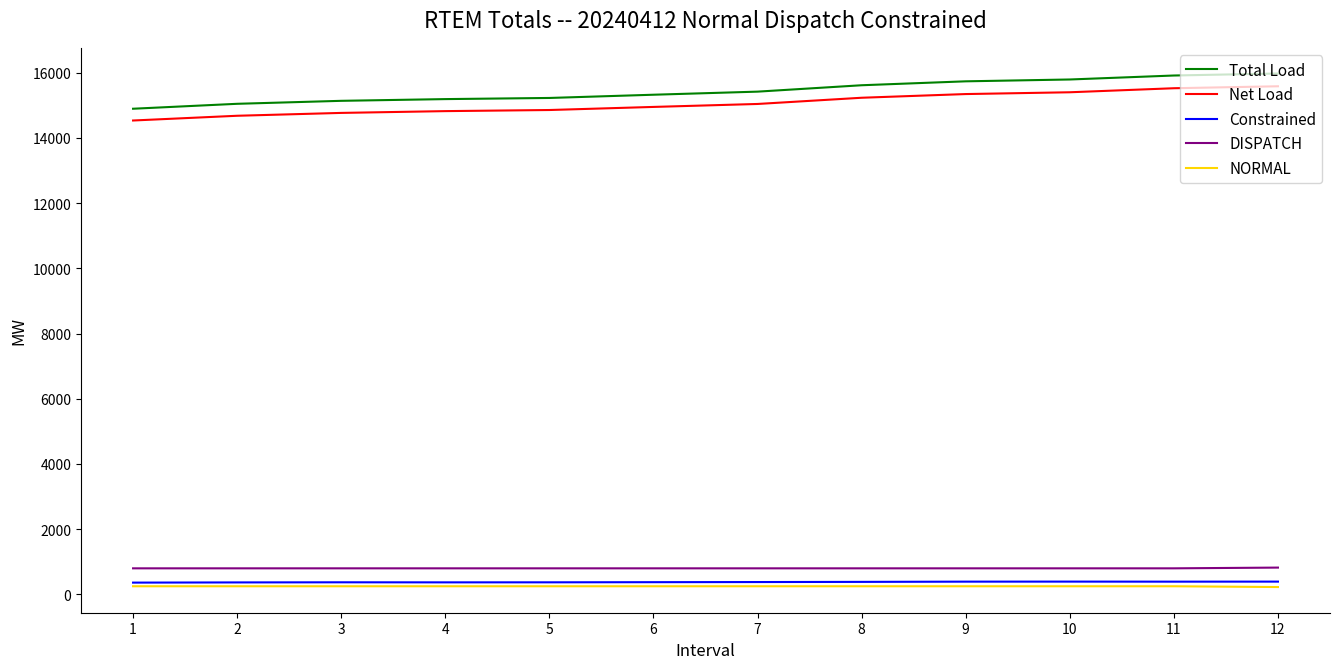

True or false: Total Load and NORMAL intersect in this chart.

False